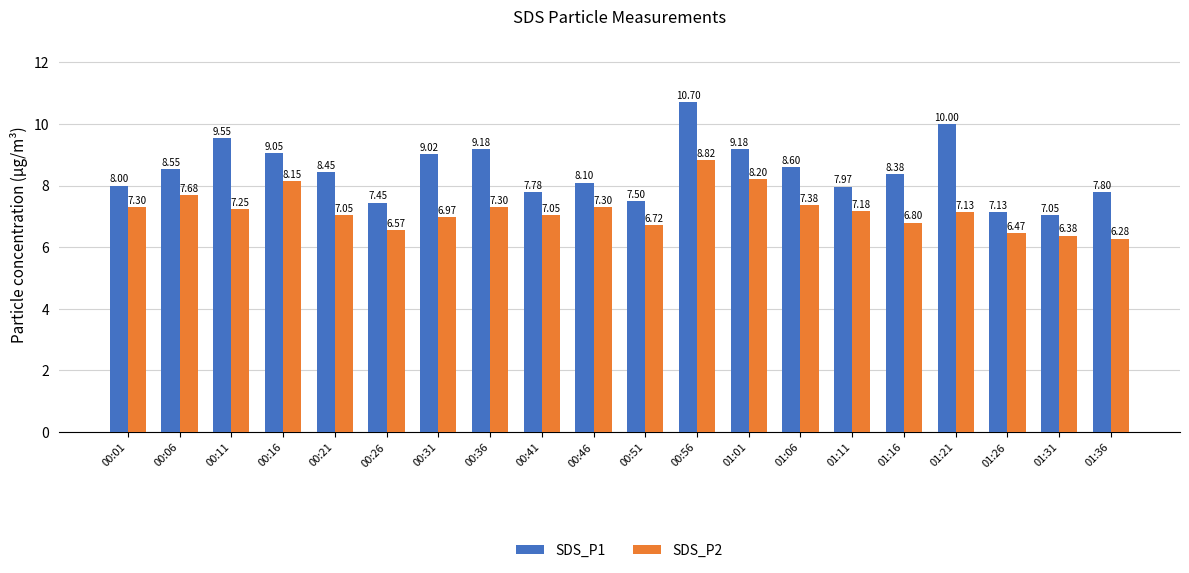

At how many categories does at least one series exceed 9?

7